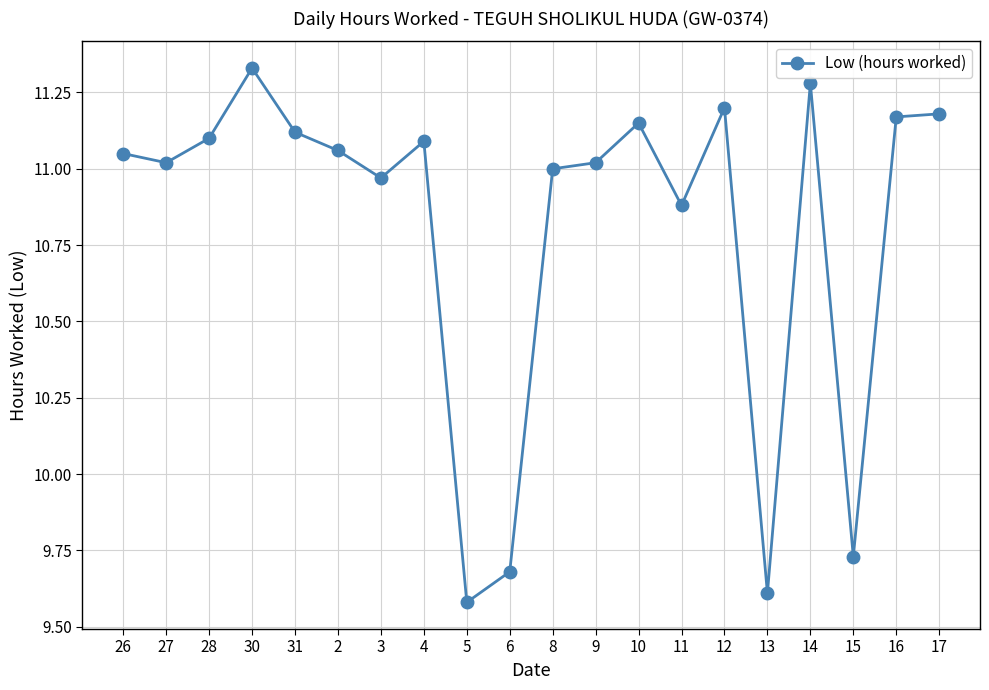

The value at 9 is 17.4. True or false?

False